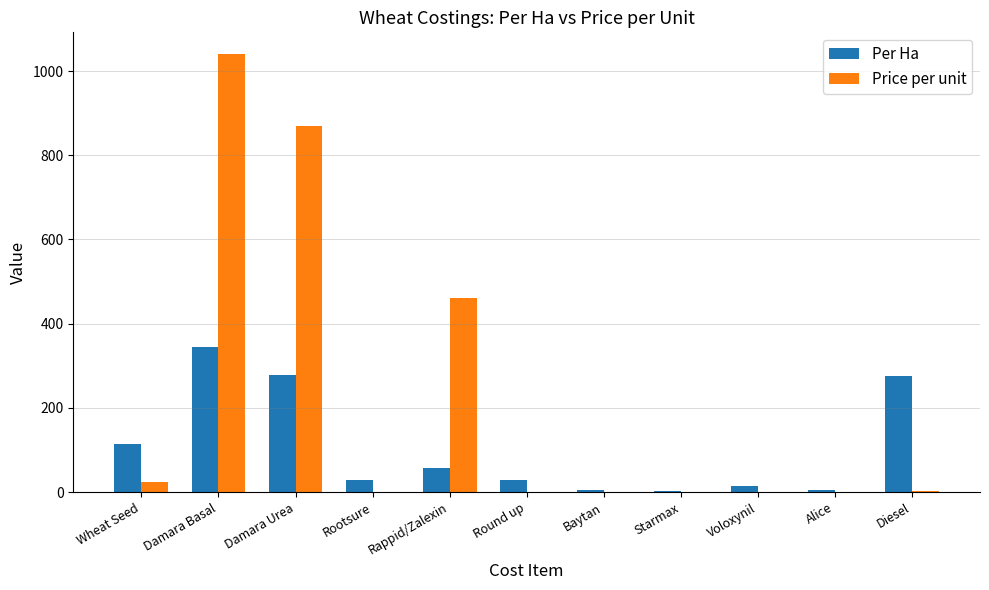

What are all the series names shown in the legend?

Per Ha, Price per unit